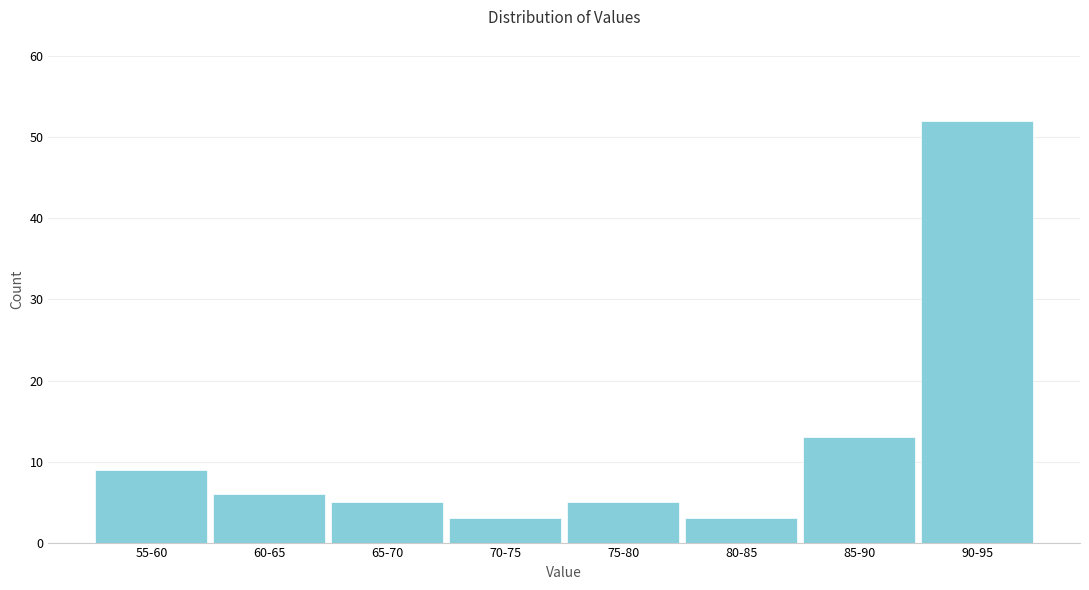

Reading left to right, what are all the values shown in this chart?

55-60=9	60-65=6	65-70=5	70-75=3	75-80=5	80-85=3	85-90=13	90-95=52